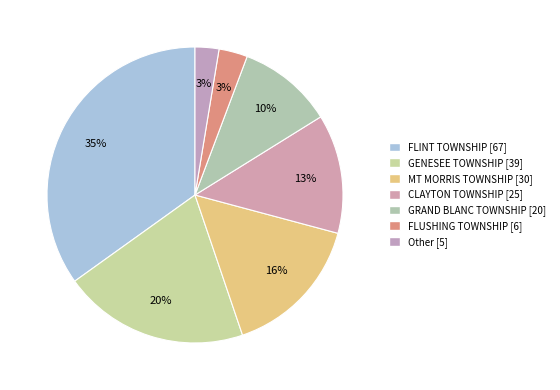

To the nearest percent, what is the difference between the largest and smallest slice percentages?

32%